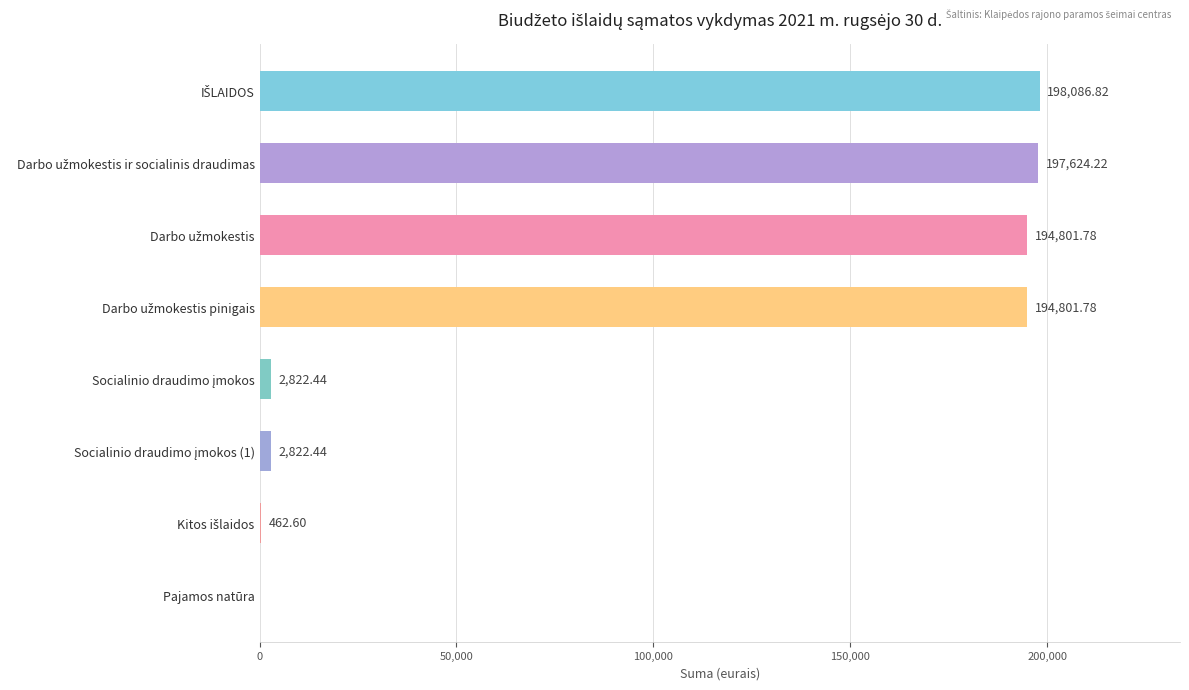

What is the sum of all values?

791422.1